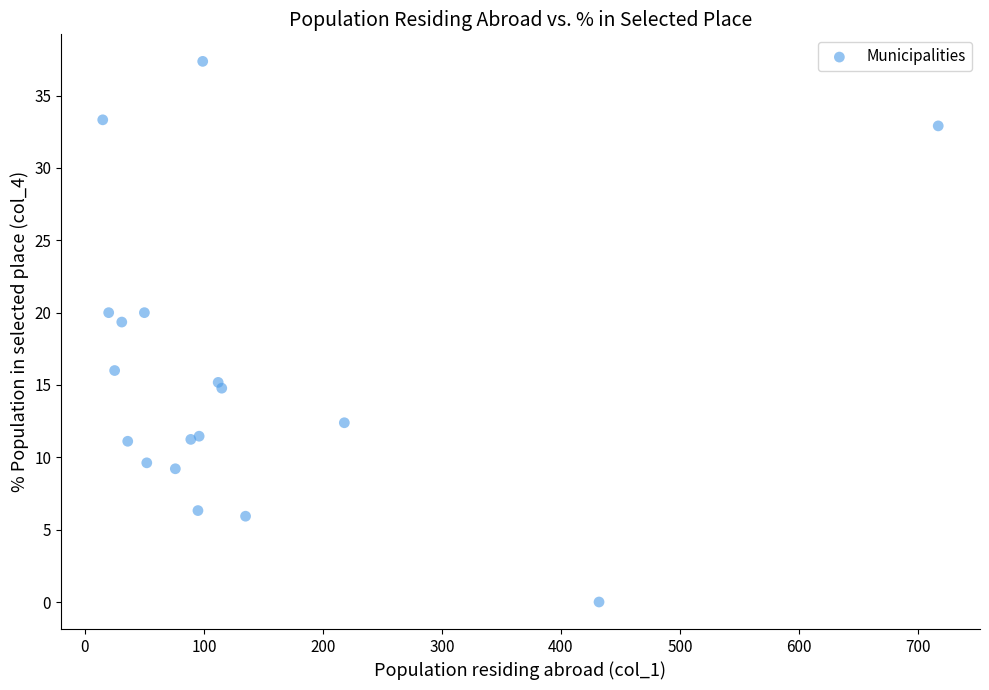

What Y value in the scatter plot is closest to 18?

19.4